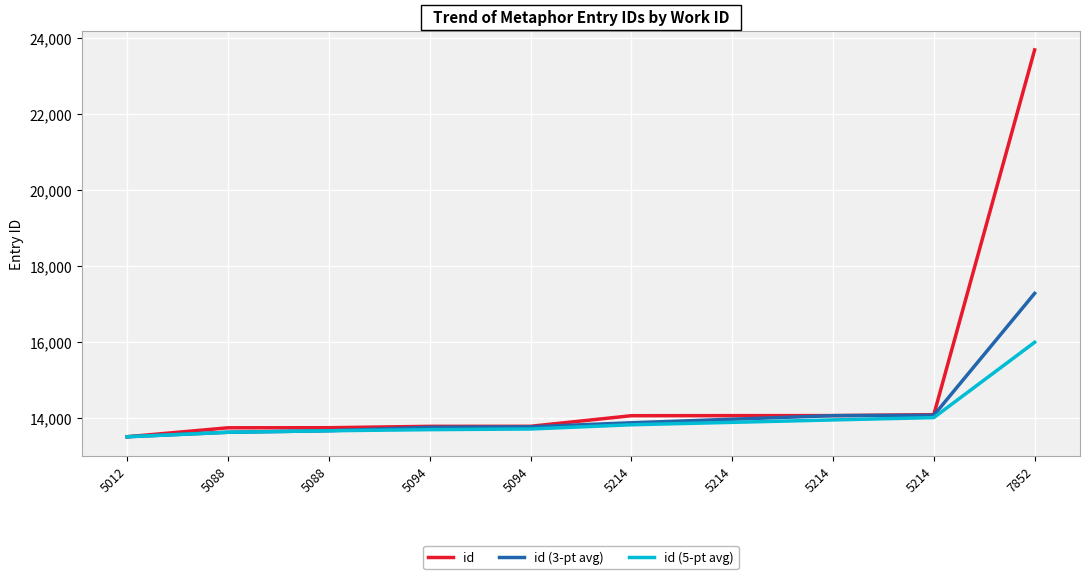

Is the value of id (3-pt avg) at 5214 greater than the value of id (5-pt avg) at 5088?

Yes